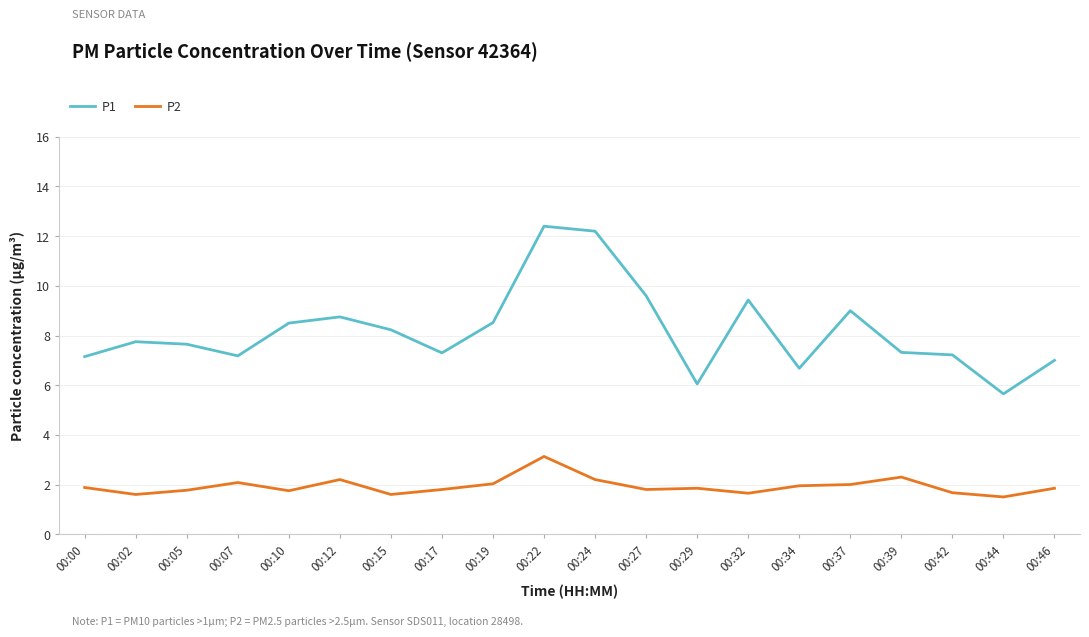

Which series has the widest spread of values?

P1